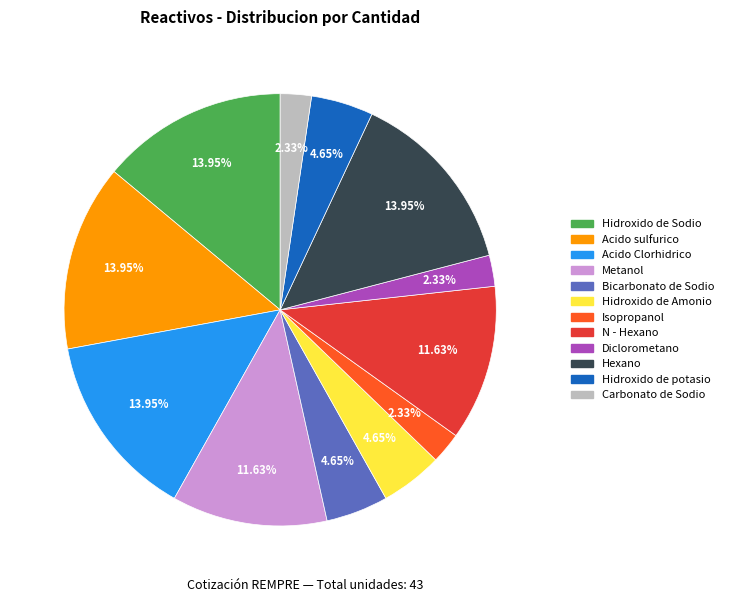

Do Carbonato de Sodio and Hidroxido de potasio together represent more than half of the pie?

No